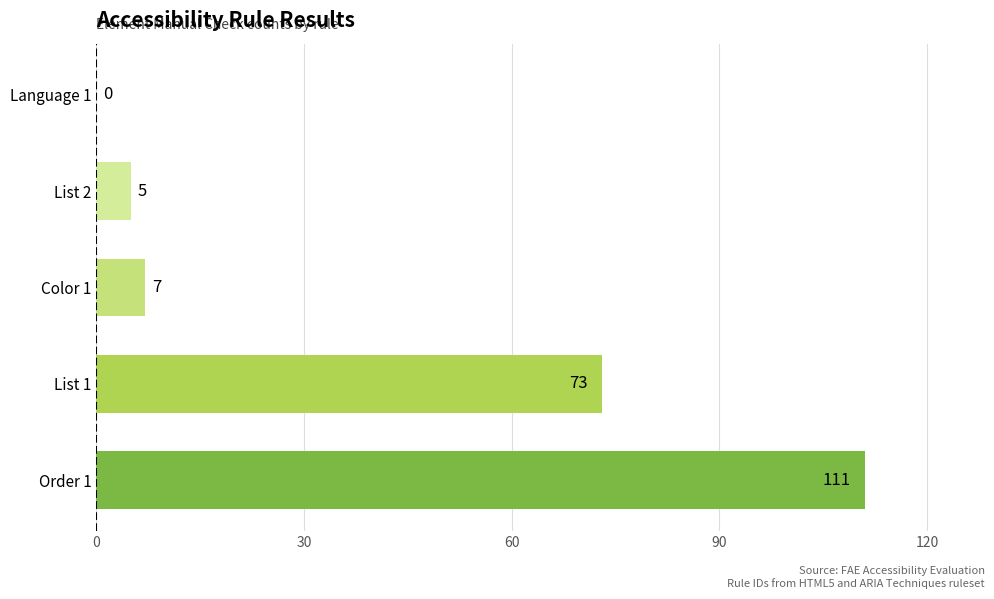

The value at List 2 is 5. True or false?

True